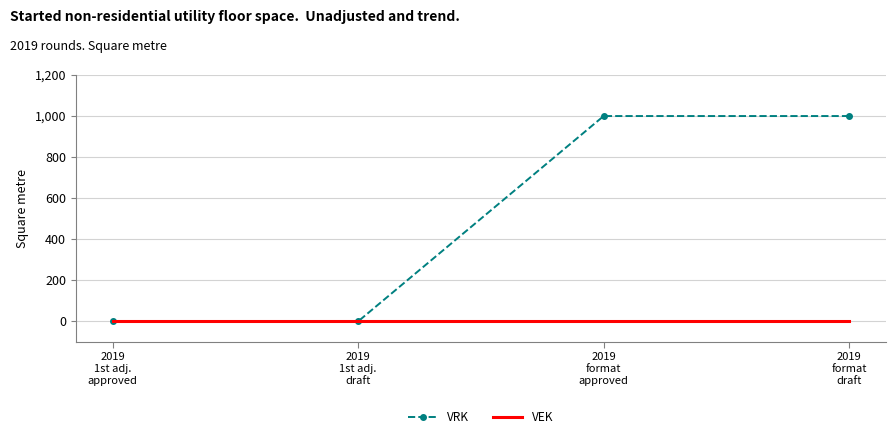

What is the maximum value shown in the chart?

1000